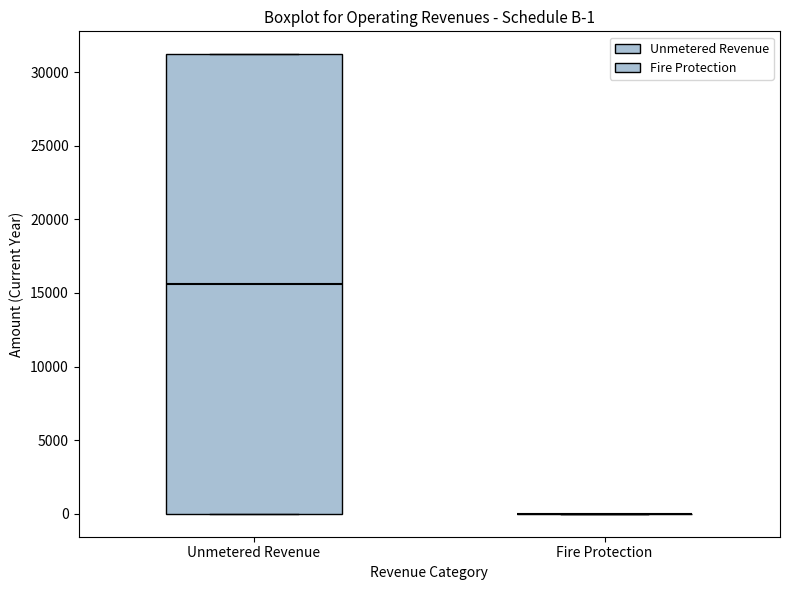

Comparing the boxes themselves (not the whiskers), which one is the tallest?

Unmetered Revenue